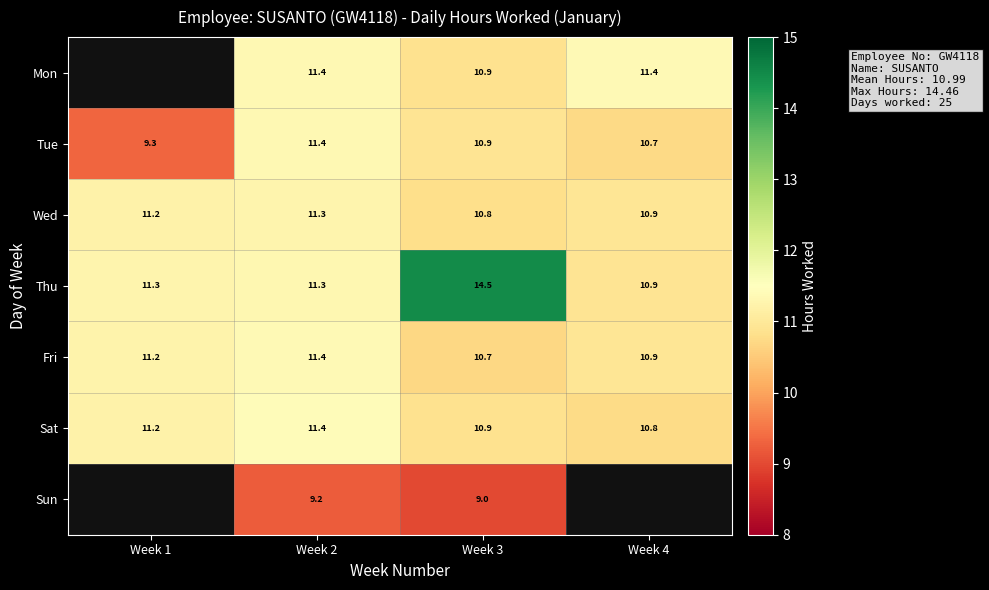

How many series are shown in this chart?

7